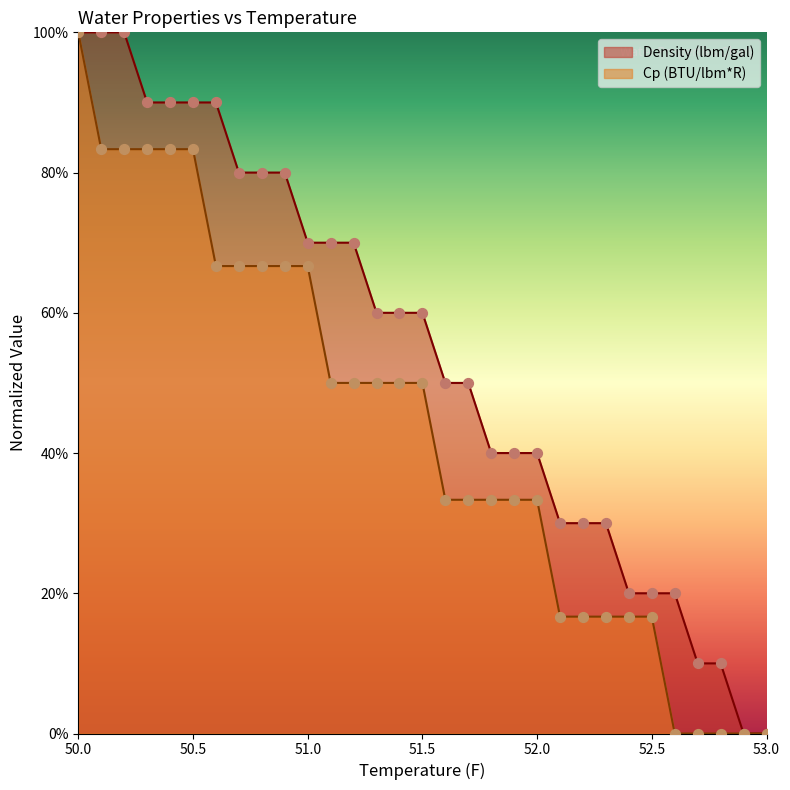

Is the value of Density (lbm/gal) at 51.2 greater than the value of Cp (BTU/lbm*R) at 52.0?

Yes